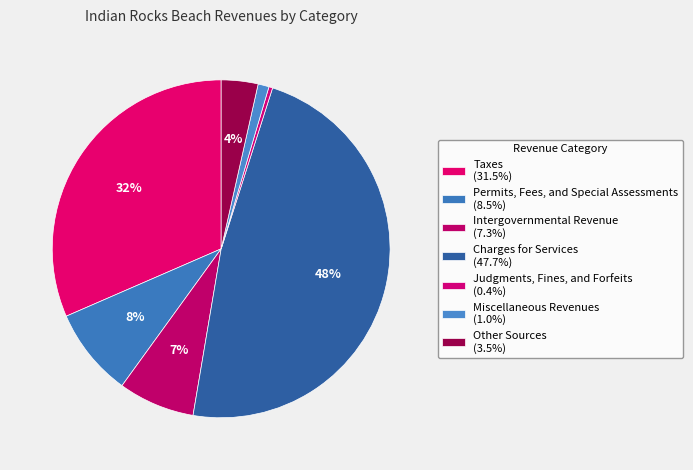

What is the total percentage of Other Sources and Judgments, Fines, and Forfeits?

3.9%